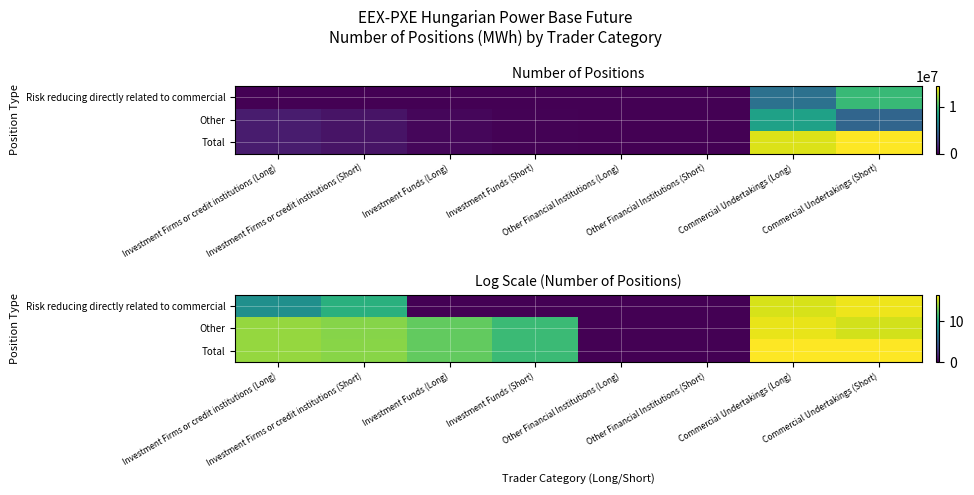

Rank the series at Commercial Undertakings (Short) from lowest to highest value.

Other, Risk reducing directly related to commercial, Total